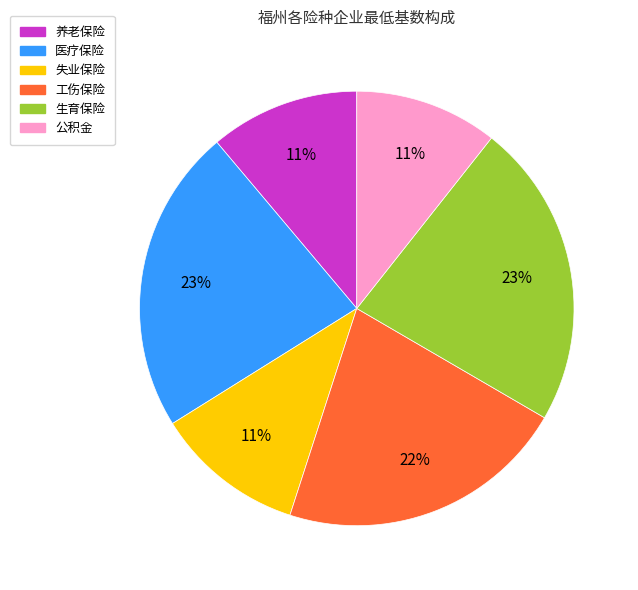

What percentage is the 医疗保险 slice, to the nearest percent?

23%